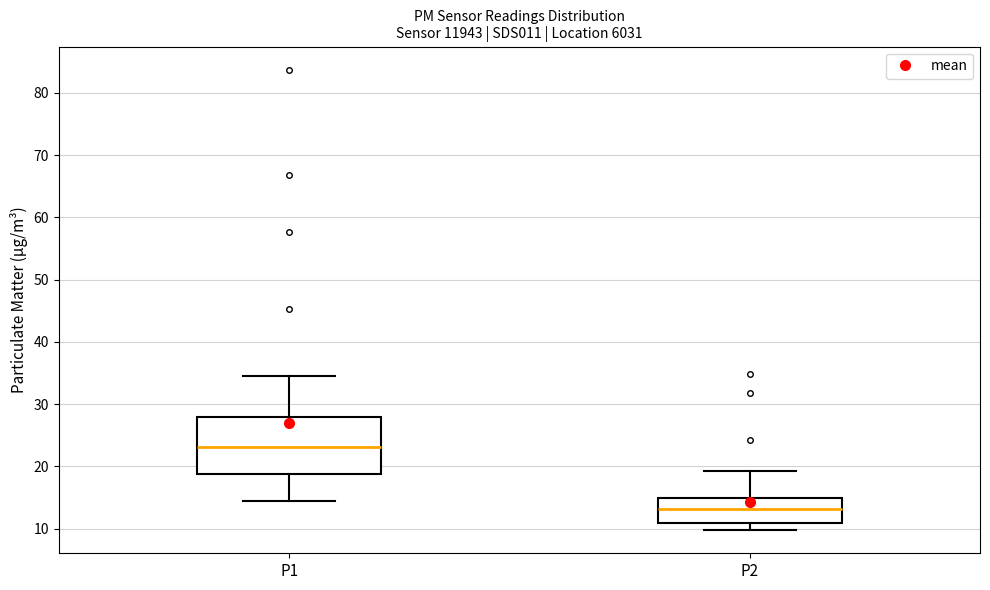

Where is the upper edge of the box for P1 on the y-axis? The values are not printed on the chart, so give them approximately, as read against the axis.

28